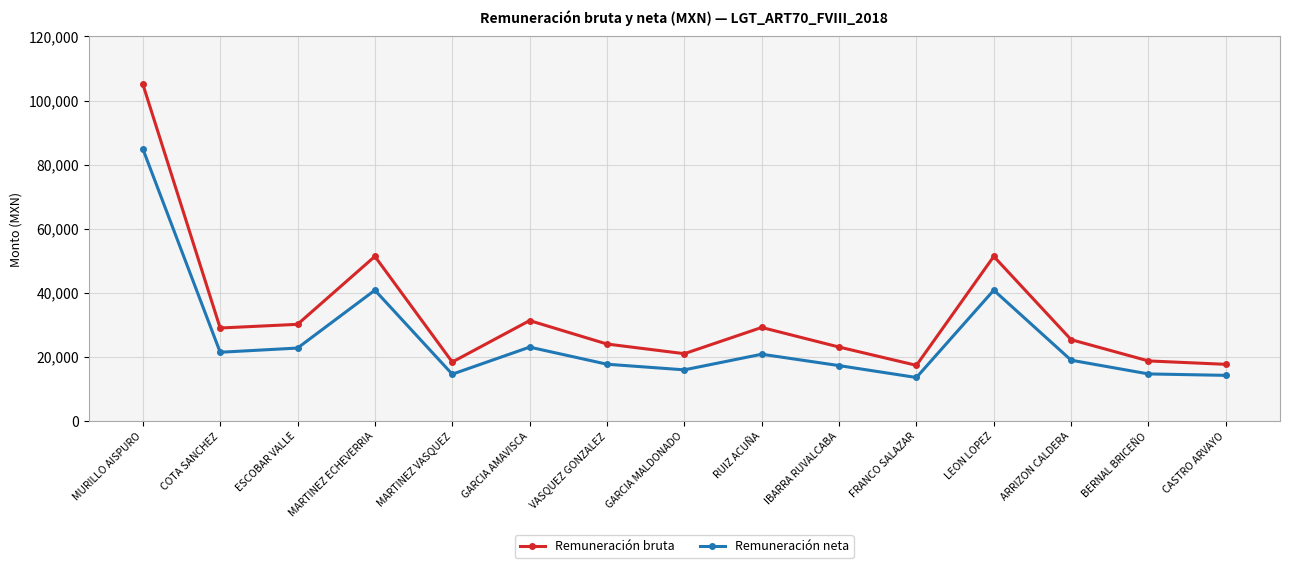

Is the value of Remuneración neta at MURILLO AISPURO greater than the value of Remuneración bruta at FRANCO SALAZAR?

Yes